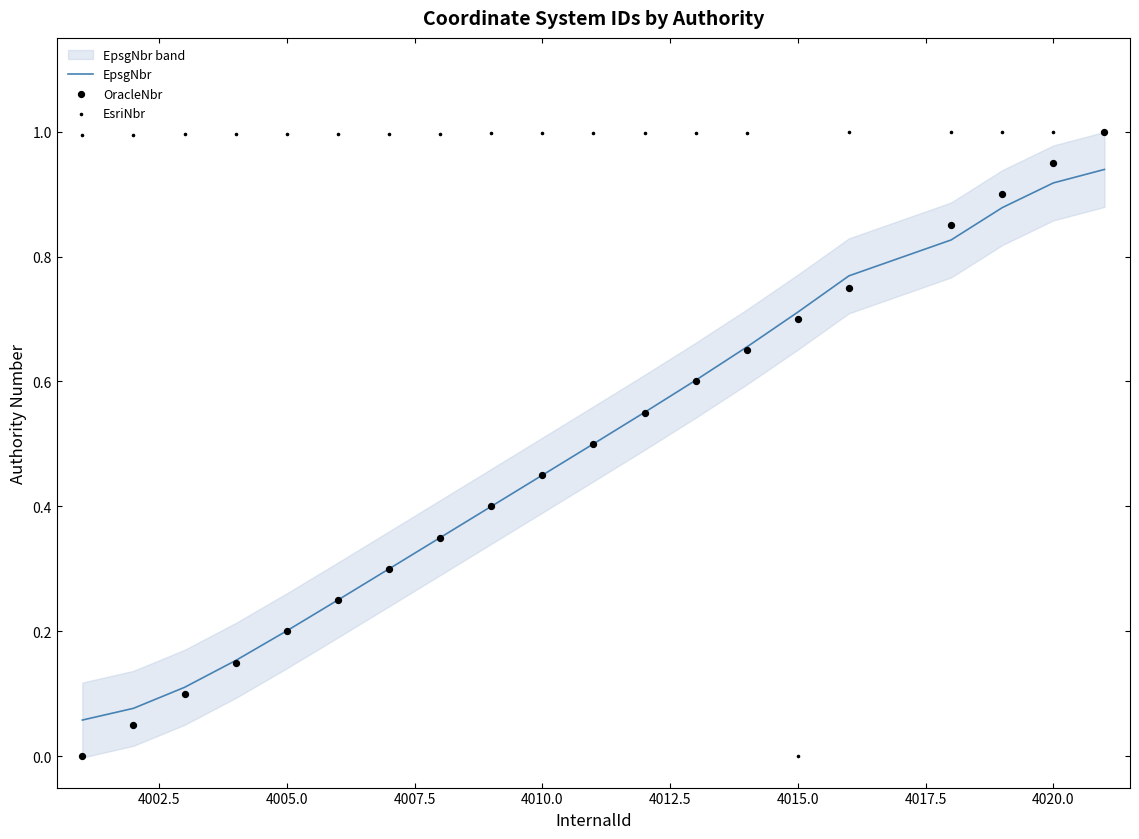

At how many categories does at least one series exceed 0?

20